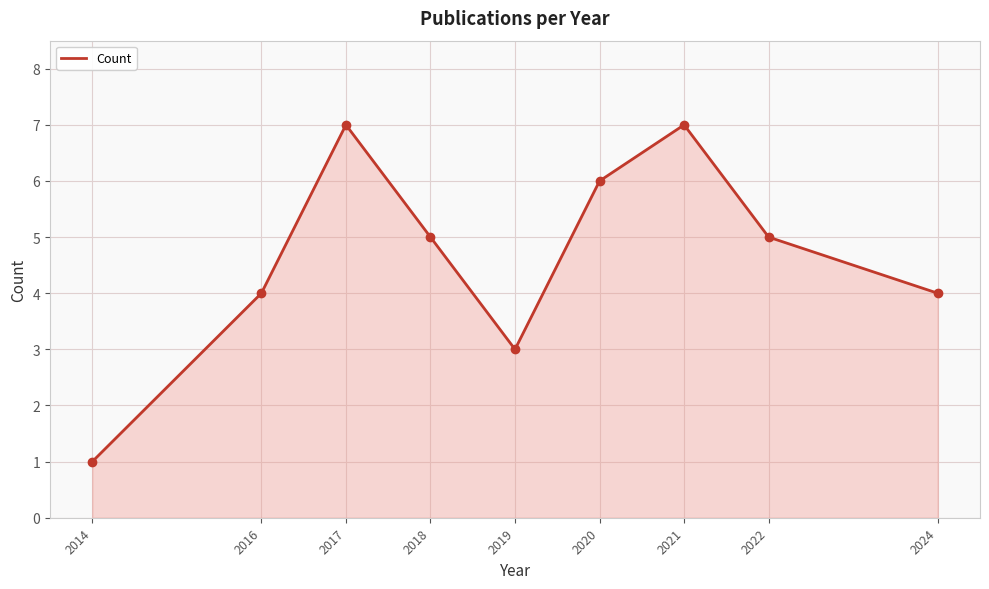

How many series are shown in this chart?

1